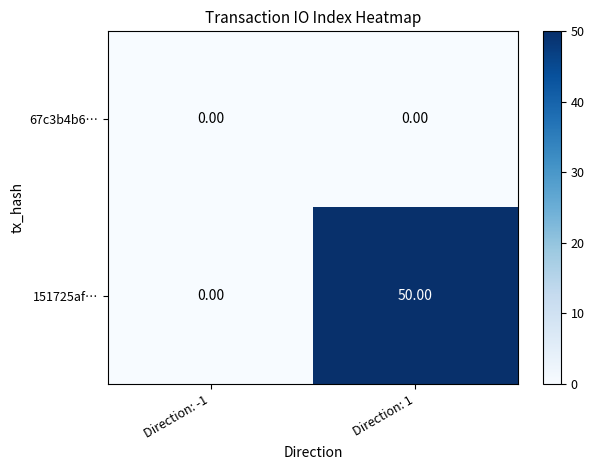

Rank the series by their average value, from lowest to highest.

67c3b4b6…, 151725af…